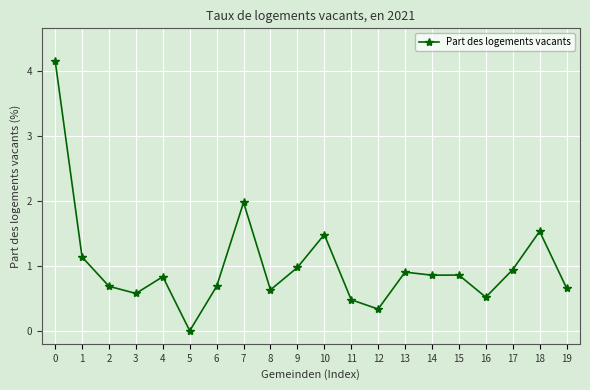

Between 2 and 5, which is larger?

2